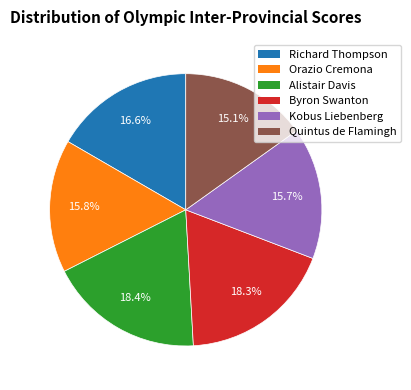

How many slices are in this pie chart?

6